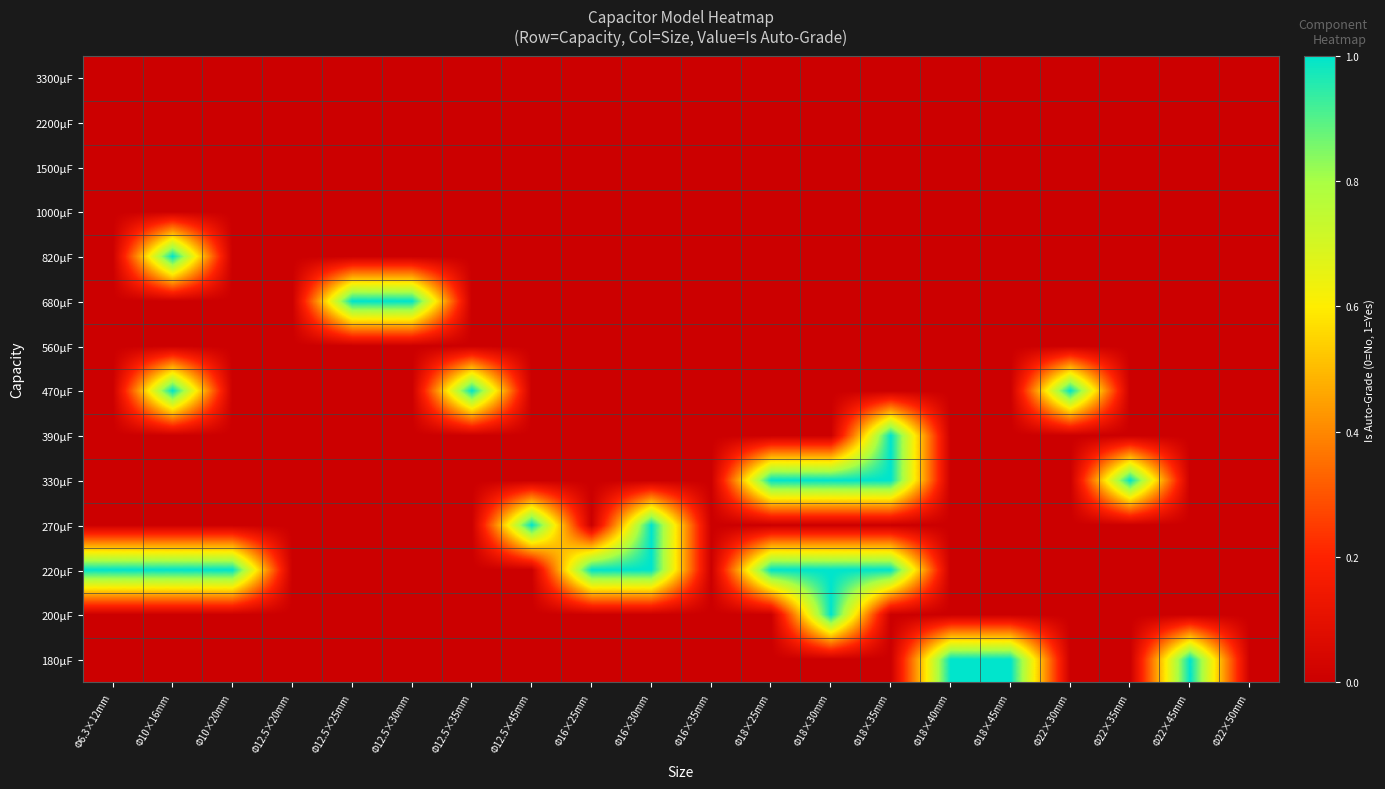

Reading right to left, transcribe all the data shown in this chart.

3300μF: Φ22×50mm=0	Φ22×45mm=0	Φ22×35mm=0	Φ22×30mm=0	Φ18×45mm=0	Φ18×40mm=0	Φ18×35mm=0	Φ18×30mm=0	Φ18×25mm=0	Φ16×35mm=0	Φ16×30mm=0	Φ16×25mm=0	Φ12.5×45mm=0	Φ12.5×35mm=0	Φ12.5×30mm=0	Φ12.5×25mm=0	Φ12.5×20mm=0	Φ10×20mm=0	Φ10×16mm=0	Φ6.3×12mm=0
2200μF: Φ22×50mm=0	Φ22×45mm=0	Φ22×35mm=0	Φ22×30mm=0	Φ18×45mm=0	Φ18×40mm=0	Φ18×35mm=0	Φ18×30mm=0	Φ18×25mm=0	Φ16×35mm=0	Φ16×30mm=0	Φ16×25mm=0	Φ12.5×45mm=0	Φ12.5×35mm=0	Φ12.5×30mm=0	Φ12.5×25mm=0	Φ12.5×20mm=0	Φ10×20mm=0	Φ10×16mm=0	Φ6.3×12mm=0
1500μF: Φ22×50mm=0	Φ22×45mm=0	Φ22×35mm=0	Φ22×30mm=0	Φ18×45mm=0	Φ18×40mm=0	Φ18×35mm=0	Φ18×30mm=0	Φ18×25mm=0	Φ16×35mm=0	Φ16×30mm=0	Φ16×25mm=0	Φ12.5×45mm=0	Φ12.5×35mm=0	Φ12.5×30mm=0	Φ12.5×25mm=0	Φ12.5×20mm=0	Φ10×20mm=0	Φ10×16mm=0	Φ6.3×12mm=0
1000μF: Φ22×50mm=0	Φ22×45mm=0	Φ22×35mm=0	Φ22×30mm=0	Φ18×45mm=0	Φ18×40mm=0	Φ18×35mm=0	Φ18×30mm=0	Φ18×25mm=0	Φ16×35mm=0	Φ16×30mm=0	Φ16×25mm=0	Φ12.5×45mm=0	Φ12.5×35mm=0	Φ12.5×30mm=0	Φ12.5×25mm=0	Φ12.5×20mm=0	Φ10×20mm=0	Φ10×16mm=0	Φ6.3×12mm=0
820μF: Φ22×50mm=0	Φ22×45mm=0	Φ22×35mm=0	Φ22×30mm=0	Φ18×45mm=0	Φ18×40mm=0	Φ18×35mm=0	Φ18×30mm=0	Φ18×25mm=0	Φ16×35mm=0	Φ16×30mm=0	Φ16×25mm=0	Φ12.5×45mm=0	Φ12.5×35mm=0	Φ12.5×30mm=0	Φ12.5×25mm=0	Φ12.5×20mm=0	Φ10×20mm=0	Φ10×16mm=1	Φ6.3×12mm=0
680μF: Φ22×50mm=0	Φ22×45mm=0	Φ22×35mm=0	Φ22×30mm=0	Φ18×45mm=0	Φ18×40mm=0	Φ18×35mm=0	Φ18×30mm=0	Φ18×25mm=0	Φ16×35mm=0	Φ16×30mm=0	Φ16×25mm=0	Φ12.5×45mm=0	Φ12.5×35mm=0	Φ12.5×30mm=1	Φ12.5×25mm=1	Φ12.5×20mm=0	Φ10×20mm=0	Φ10×16mm=0	Φ6.3×12mm=0
560μF: Φ22×50mm=0	Φ22×45mm=0	Φ22×35mm=0	Φ22×30mm=0	Φ18×45mm=0	Φ18×40mm=0	Φ18×35mm=0	Φ18×30mm=0	Φ18×25mm=0	Φ16×35mm=0	Φ16×30mm=0	Φ16×25mm=0	Φ12.5×45mm=0	Φ12.5×35mm=0	Φ12.5×30mm=0	Φ12.5×25mm=0	Φ12.5×20mm=0	Φ10×20mm=0	Φ10×16mm=0	Φ6.3×12mm=0
470μF: Φ22×50mm=0	Φ22×45mm=0	Φ22×35mm=0	Φ22×30mm=1	Φ18×45mm=0	Φ18×40mm=0	Φ18×35mm=0	Φ18×30mm=0	Φ18×25mm=0	Φ16×35mm=0	Φ16×30mm=0	Φ16×25mm=0	Φ12.5×45mm=0	Φ12.5×35mm=1	Φ12.5×30mm=0	Φ12.5×25mm=0	Φ12.5×20mm=0	Φ10×20mm=0	Φ10×16mm=1	Φ6.3×12mm=0
390μF: Φ22×50mm=0	Φ22×45mm=0	Φ22×35mm=0	Φ22×30mm=0	Φ18×45mm=0	Φ18×40mm=0	Φ18×35mm=1	Φ18×30mm=0	Φ18×25mm=0	Φ16×35mm=0	Φ16×30mm=0	Φ16×25mm=0	Φ12.5×45mm=0	Φ12.5×35mm=0	Φ12.5×30mm=0	Φ12.5×25mm=0	Φ12.5×20mm=0	Φ10×20mm=0	Φ10×16mm=0	Φ6.3×12mm=0
330μF: Φ22×50mm=0	Φ22×45mm=0	Φ22×35mm=1	Φ22×30mm=0	Φ18×45mm=0	Φ18×40mm=0	Φ18×35mm=1	Φ18×30mm=1	Φ18×25mm=1	Φ16×35mm=0	Φ16×30mm=0	Φ16×25mm=0	Φ12.5×45mm=0	Φ12.5×35mm=0	Φ12.5×30mm=0	Φ12.5×25mm=0	Φ12.5×20mm=0	Φ10×20mm=0	Φ10×16mm=0	Φ6.3×12mm=0
270μF: Φ22×50mm=0	Φ22×45mm=0	Φ22×35mm=0	Φ22×30mm=0	Φ18×45mm=0	Φ18×40mm=0	Φ18×35mm=0	Φ18×30mm=0	Φ18×25mm=0	Φ16×35mm=0	Φ16×30mm=1	Φ16×25mm=0	Φ12.5×45mm=1	Φ12.5×35mm=0	Φ12.5×30mm=0	Φ12.5×25mm=0	Φ12.5×20mm=0	Φ10×20mm=0	Φ10×16mm=0	Φ6.3×12mm=0
220μF: Φ22×50mm=0	Φ22×45mm=0	Φ22×35mm=0	Φ22×30mm=0	Φ18×45mm=0	Φ18×40mm=0	Φ18×35mm=1	Φ18×30mm=1	Φ18×25mm=1	Φ16×35mm=0	Φ16×30mm=1	Φ16×25mm=1	Φ12.5×45mm=0	Φ12.5×35mm=0	Φ12.5×30mm=0	Φ12.5×25mm=0	Φ12.5×20mm=0	Φ10×20mm=1	Φ10×16mm=1	Φ6.3×12mm=1
200μF: Φ22×50mm=0	Φ22×45mm=0	Φ22×35mm=0	Φ22×30mm=0	Φ18×45mm=0	Φ18×40mm=0	Φ18×35mm=0	Φ18×30mm=1	Φ18×25mm=0	Φ16×35mm=0	Φ16×30mm=0	Φ16×25mm=0	Φ12.5×45mm=0	Φ12.5×35mm=0	Φ12.5×30mm=0	Φ12.5×25mm=0	Φ12.5×20mm=0	Φ10×20mm=0	Φ10×16mm=0	Φ6.3×12mm=0
180μF: Φ22×50mm=0	Φ22×45mm=1	Φ22×35mm=0	Φ22×30mm=0	Φ18×45mm=1	Φ18×40mm=1	Φ18×35mm=0	Φ18×30mm=0	Φ18×25mm=0	Φ16×35mm=0	Φ16×30mm=0	Φ16×25mm=0	Φ12.5×45mm=0	Φ12.5×35mm=0	Φ12.5×30mm=0	Φ12.5×25mm=0	Φ12.5×20mm=0	Φ10×20mm=0	Φ10×16mm=0	Φ6.3×12mm=0